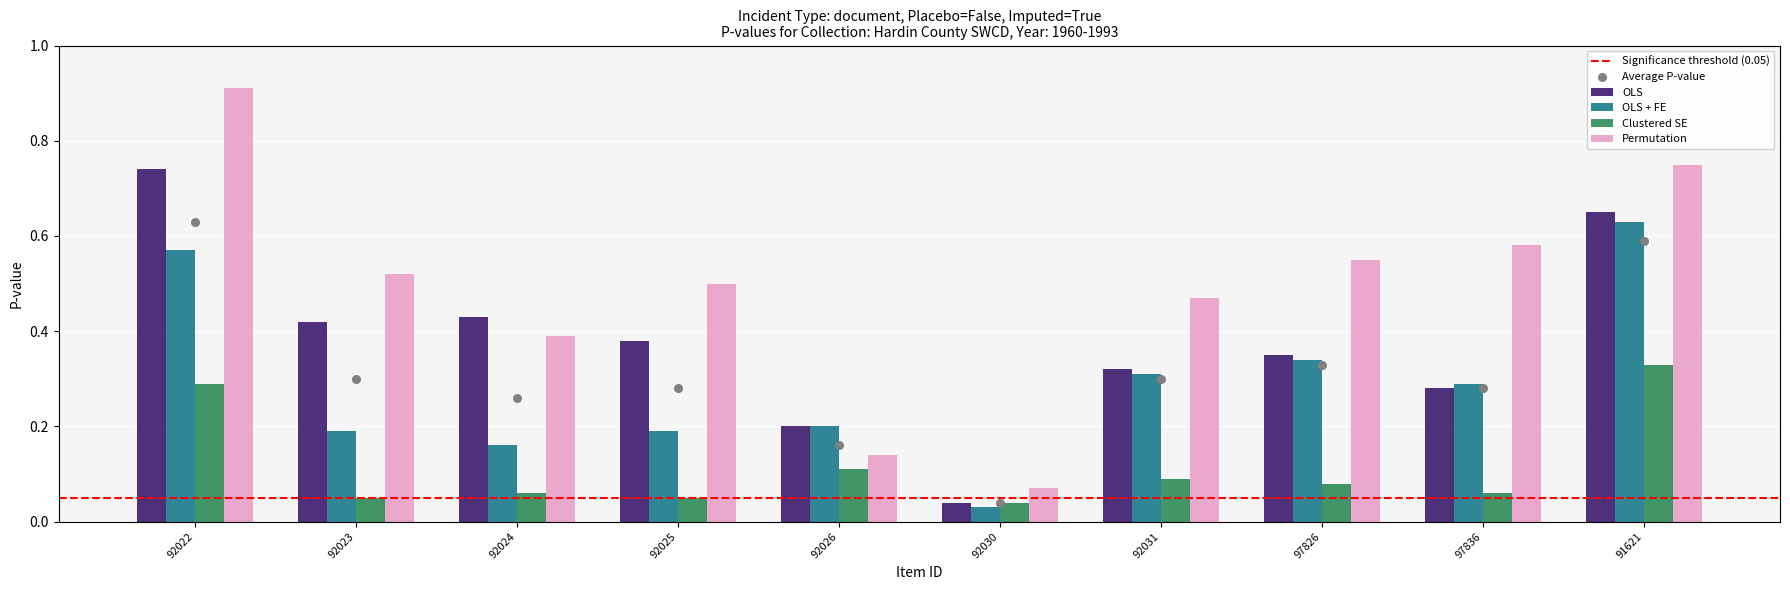

What are all the series names shown in the legend?

OLS, OLS + FE, Clustered SE, Permutation